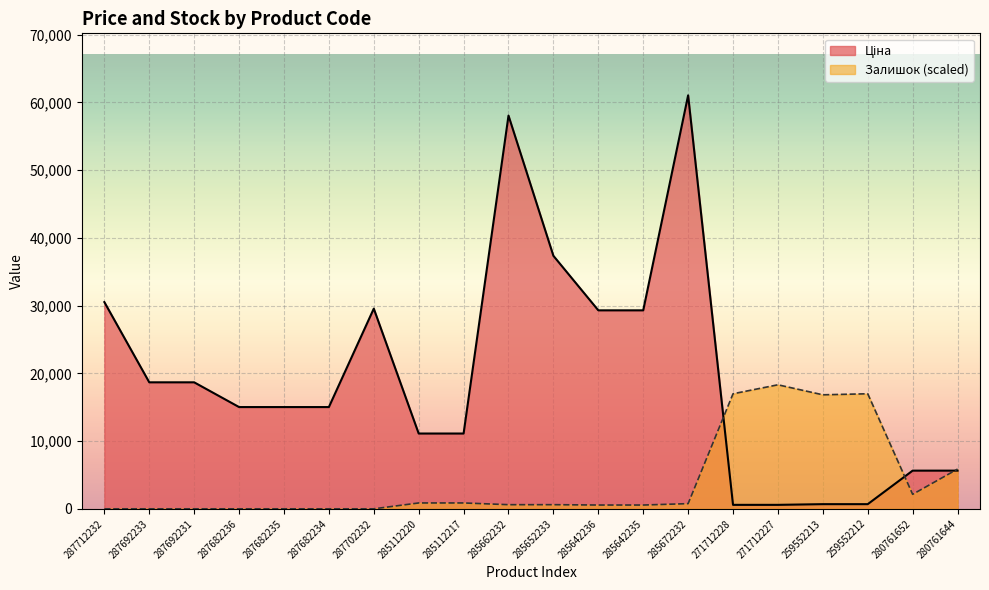

Between 287712232 and 280761652, which is larger?

287712232